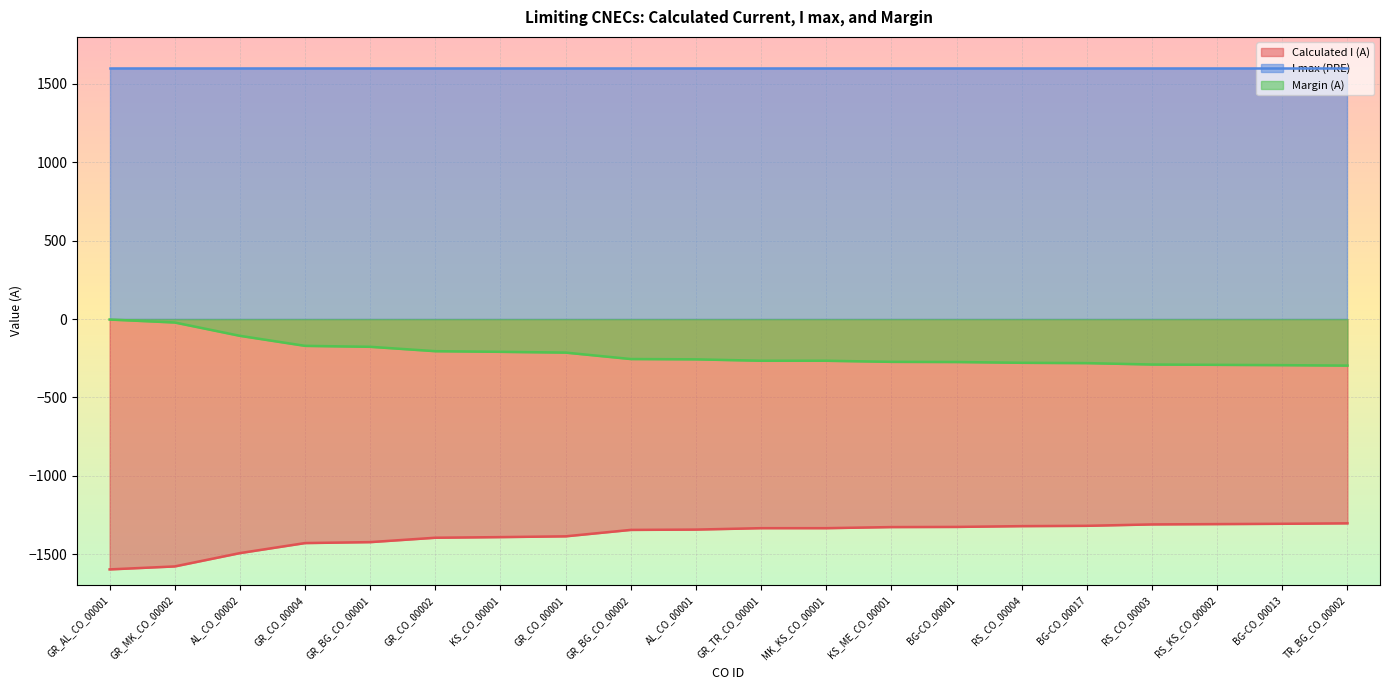

What is the value of the Margin (A) point at the 15th from the left?

-279